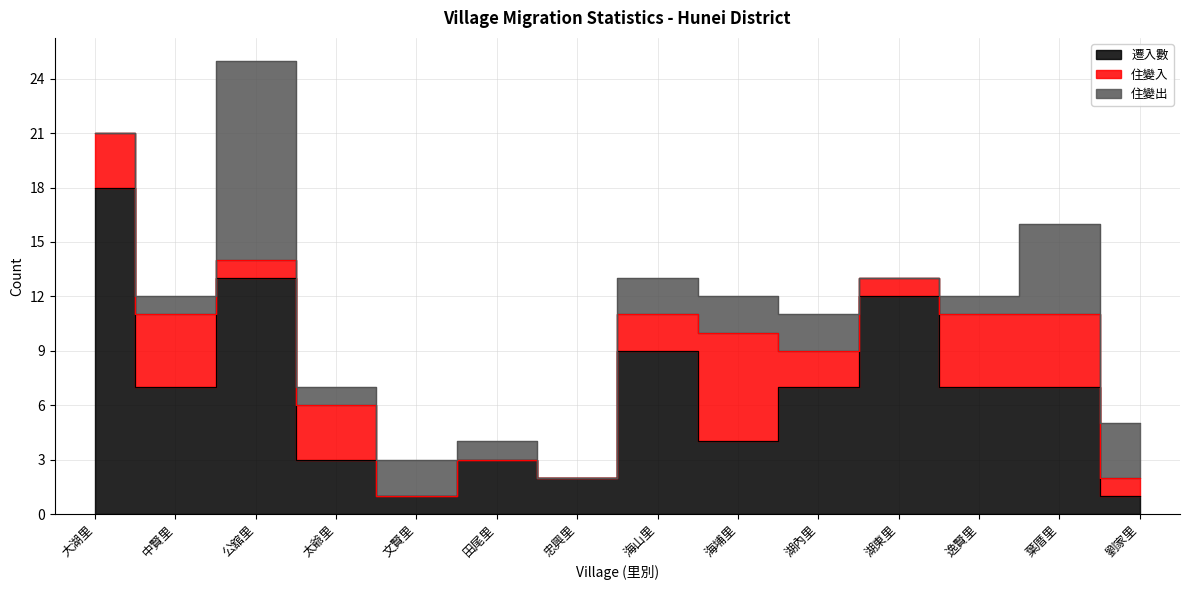

What position from the right is 田尾里?

9